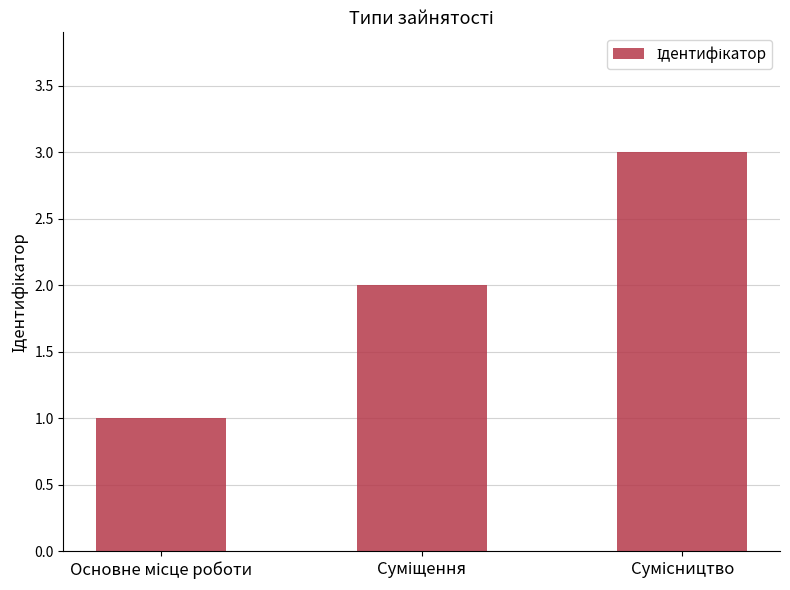

What is the greatest value displayed?

3